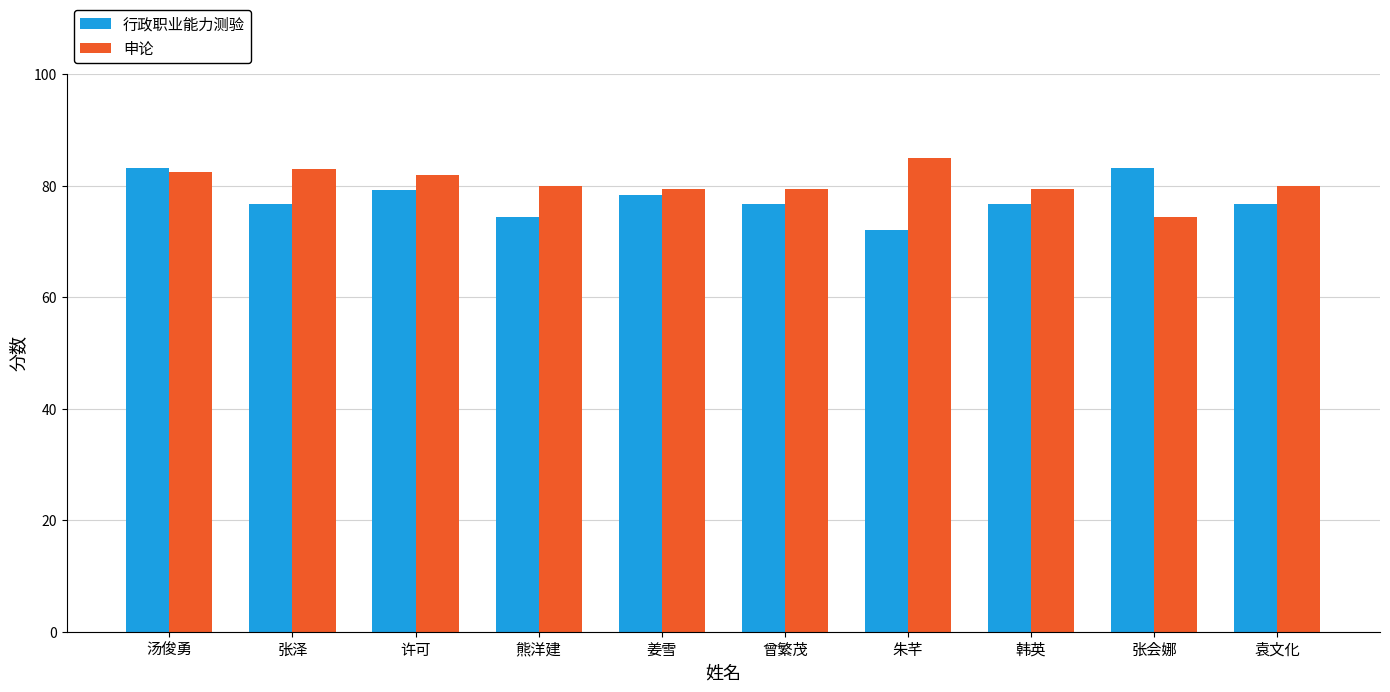

What is the difference between the highest and lowest values at 许可?

2.8